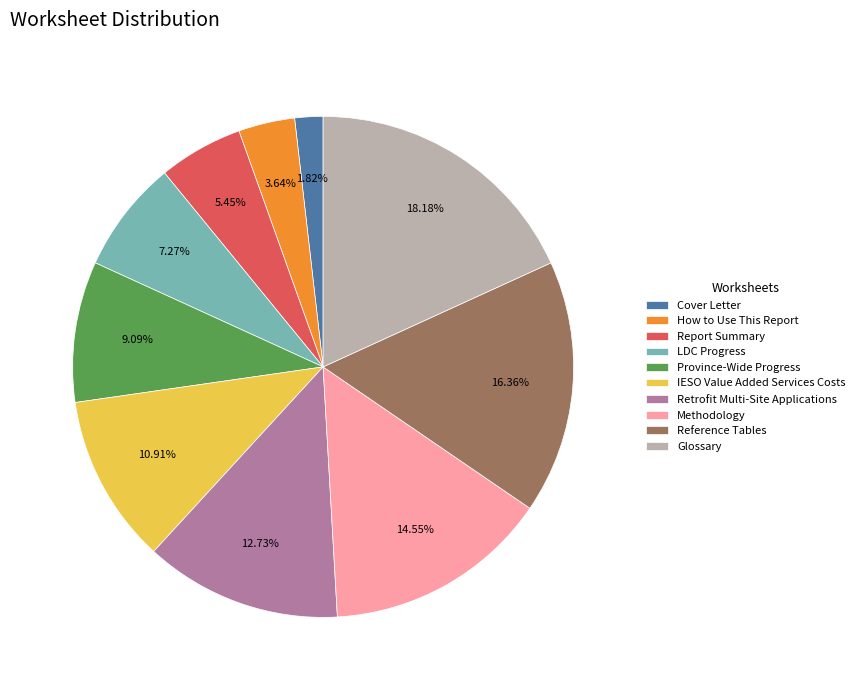

Is How to Use This Report the majority of the pie?

No